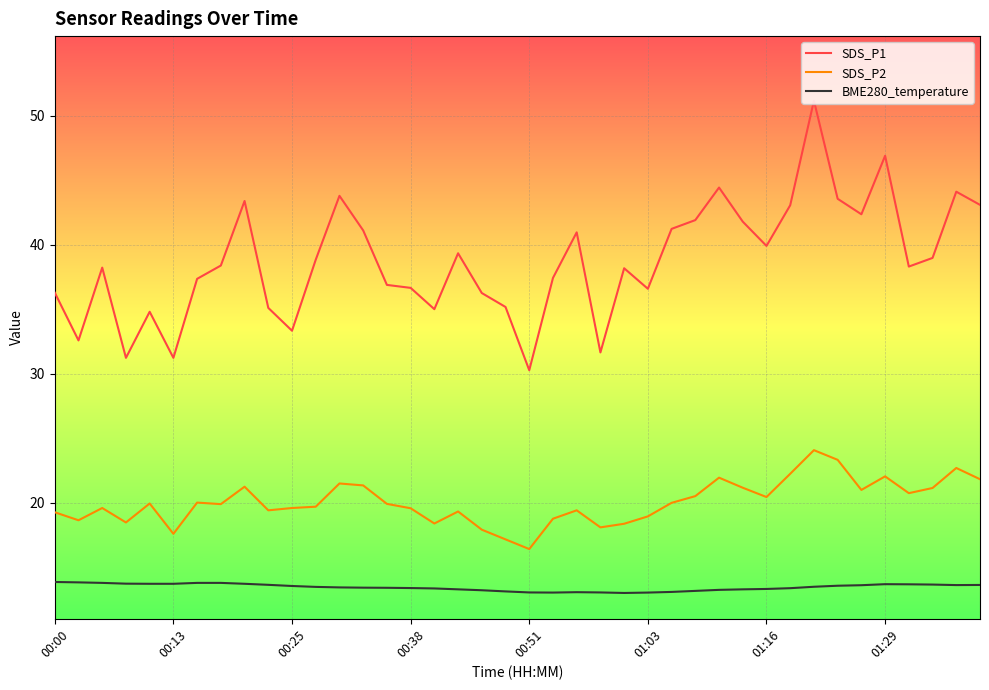

True or false: BME280_temperature and SDS_P2 cross at least once.

False